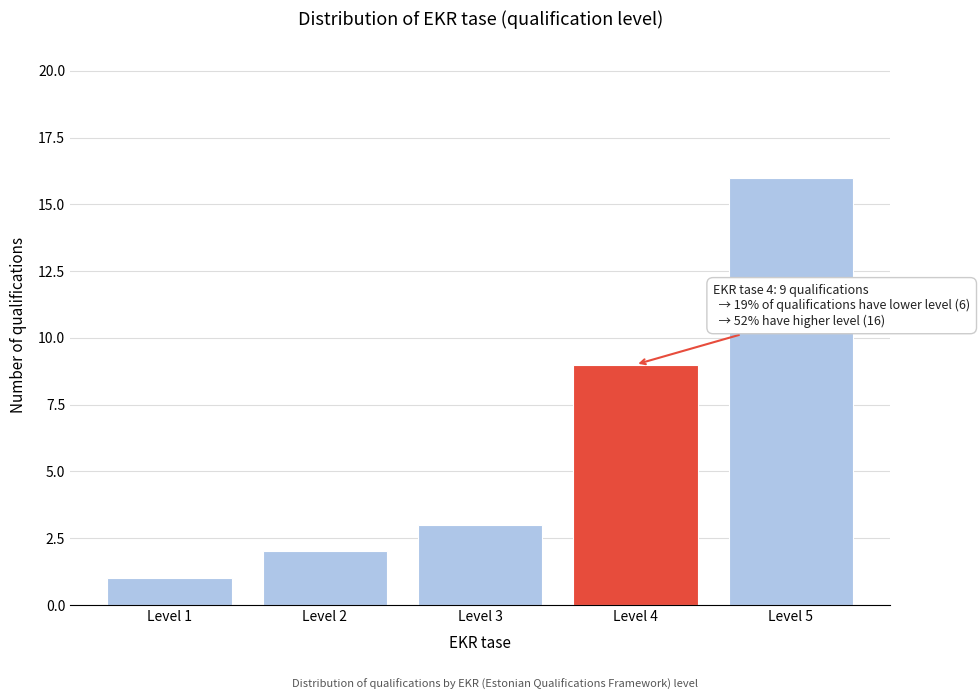

Reading left to right, list all the values displayed in this chart.

1	2	3	9	16